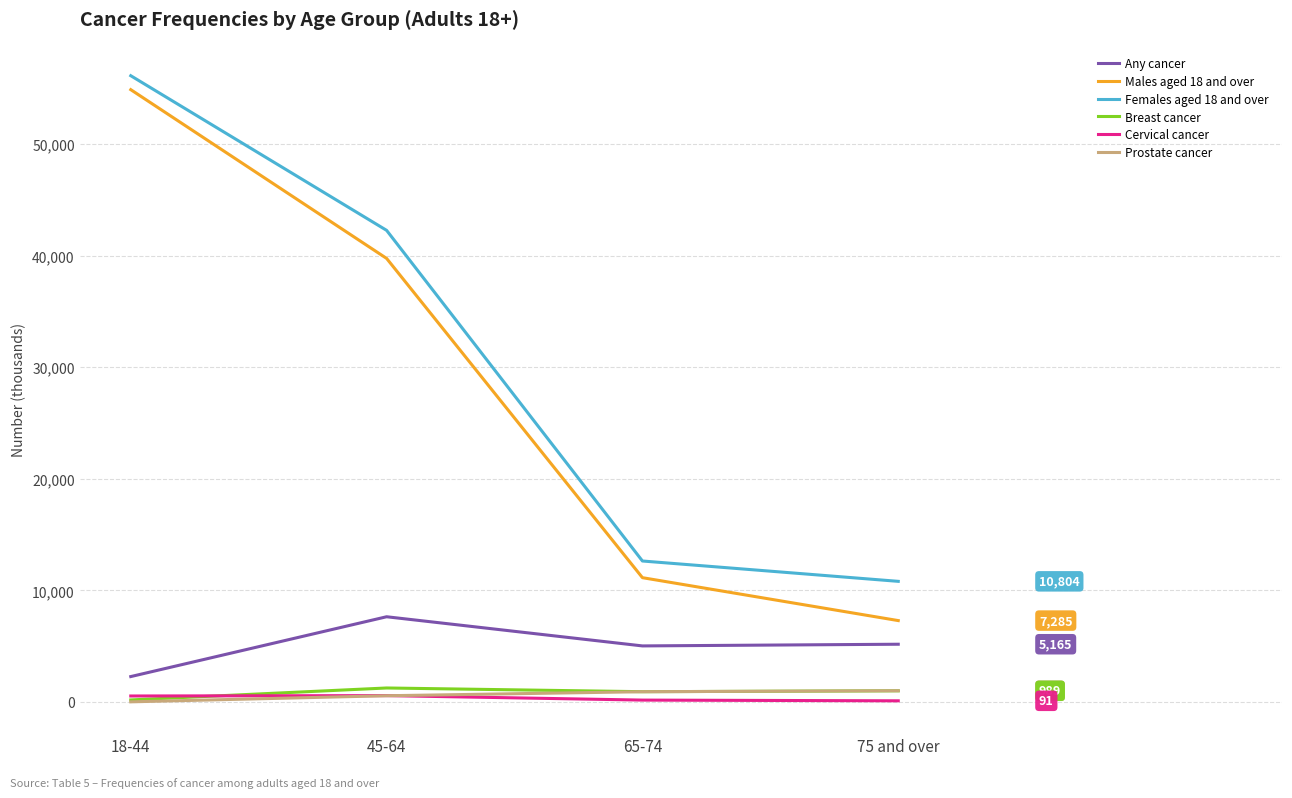

The value of Females aged 18 and over at 65-74 is 20909. True or false?

False